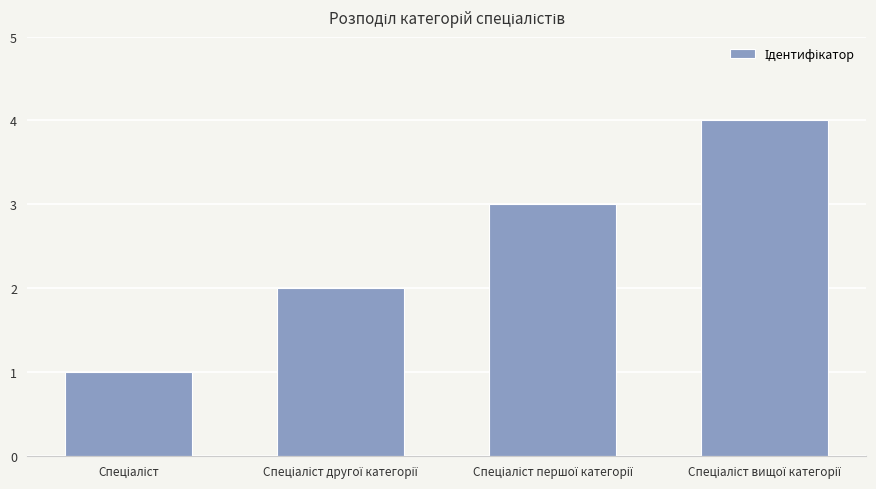

What is the difference between the maximum and minimum values?

3